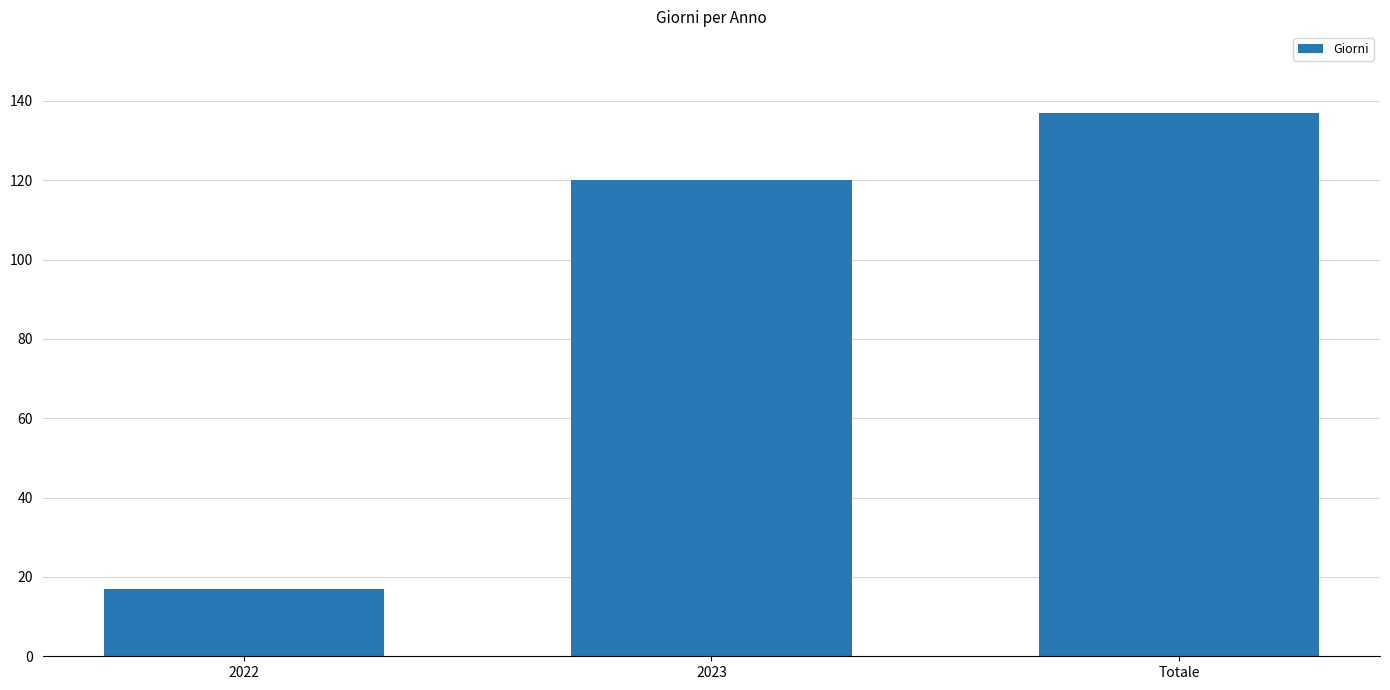

What is the label of the 3rd bar from the right?

2022